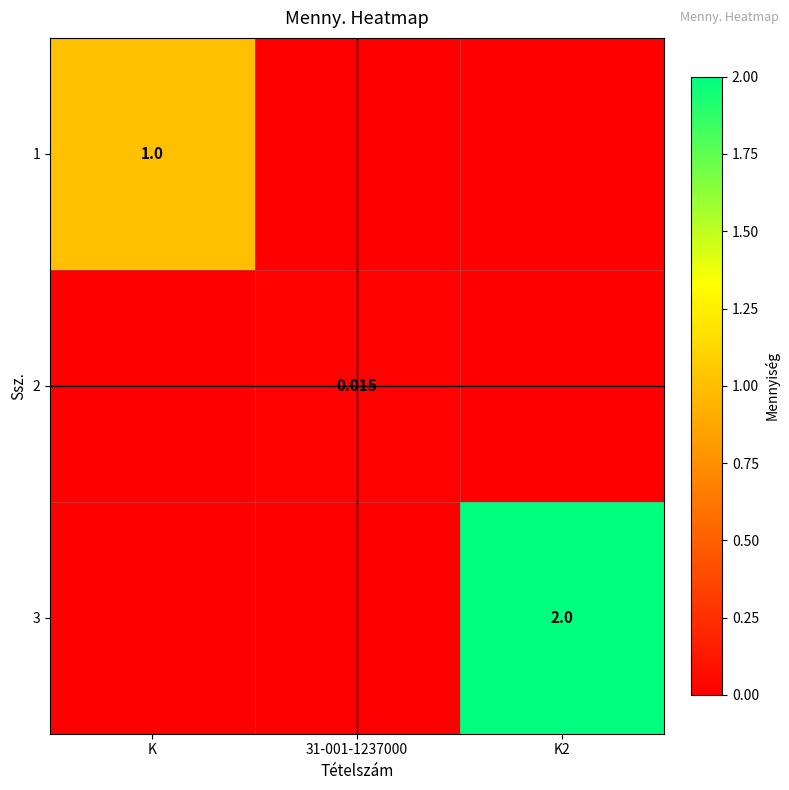

What is the difference between the highest and lowest values at K2?

2.0